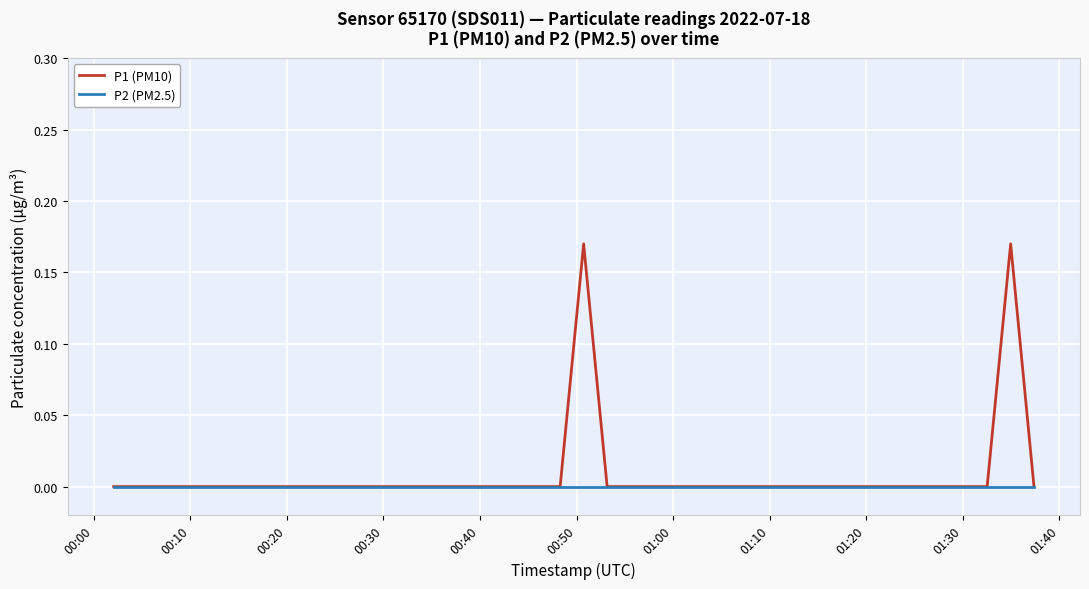

List the series in order of their peak value, highest first.

P1 (PM10), P2 (PM2.5)